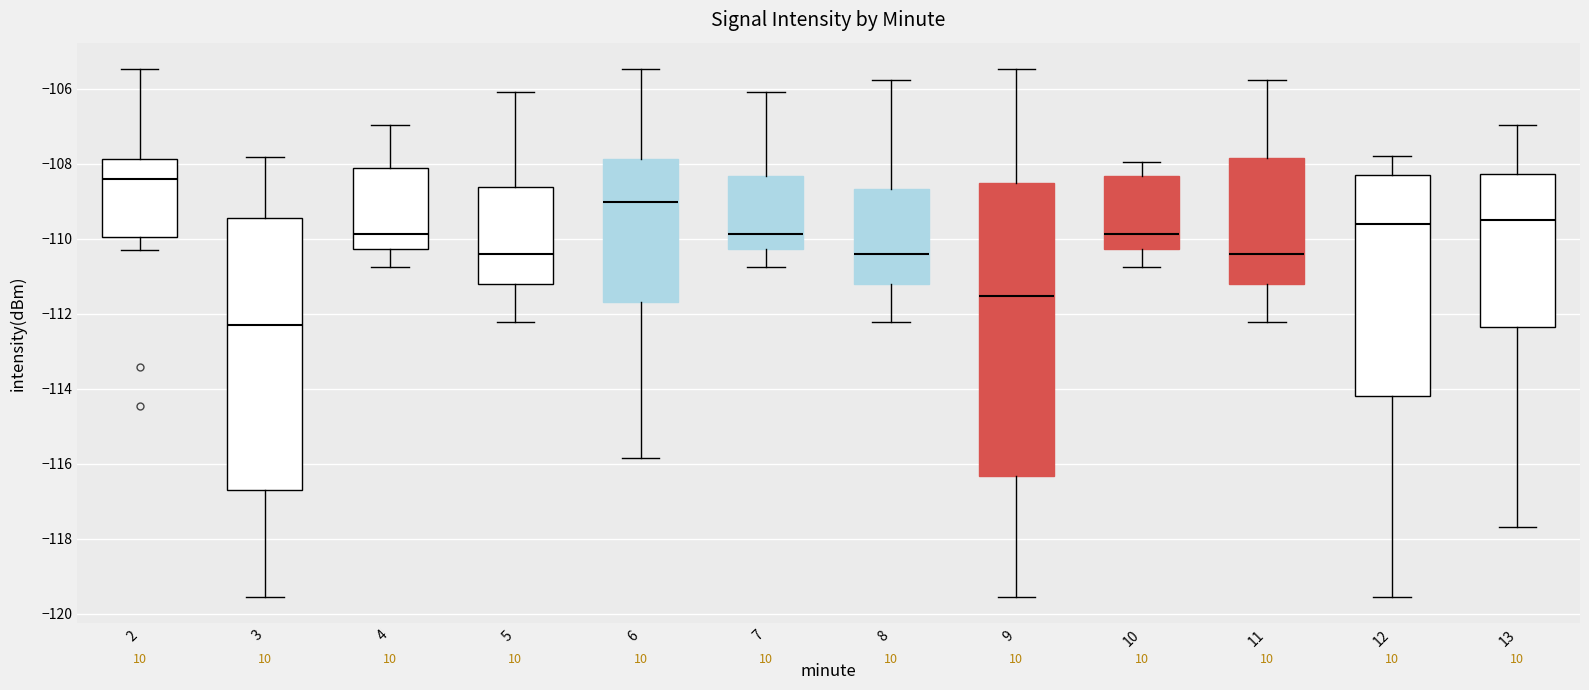

Reading left to right, read every box against the y-axis: the position of its median line, the range the box covers, and the ends of its whiskers. The values are not printed on the chart, so give them approximately, as read against the axis.

2: median -108.4, box -110.0 to -107.8, whiskers -110.2 to -105.4
3: median -112.2, box -116.6 to -109.4, whiskers -119.6 to -107.8
4: median -109.8, box -110.2 to -108.2, whiskers -110.8 to -107.0
5: median -110.4, box -111.2 to -108.6, whiskers -112.2 to -106.0
6: median -109.0, box -111.6 to -107.8, whiskers -115.8 to -105.4
7: median -109.8, box -110.2 to -108.4, whiskers -110.8 to -106.0
8: median -110.4, box -111.2 to -108.6, whiskers -112.2 to -105.8
9: median -111.6, box -116.4 to -108.6, whiskers -119.6 to -105.4
10: median -109.8, box -110.2 to -108.4, whiskers -110.8 to -108.0
11: median -110.4, box -111.2 to -107.8, whiskers -112.2 to -105.8
12: median -109.6, box -114.2 to -108.4, whiskers -119.6 to -107.8
13: median -109.6, box -112.4 to -108.2, whiskers -117.6 to -107.0